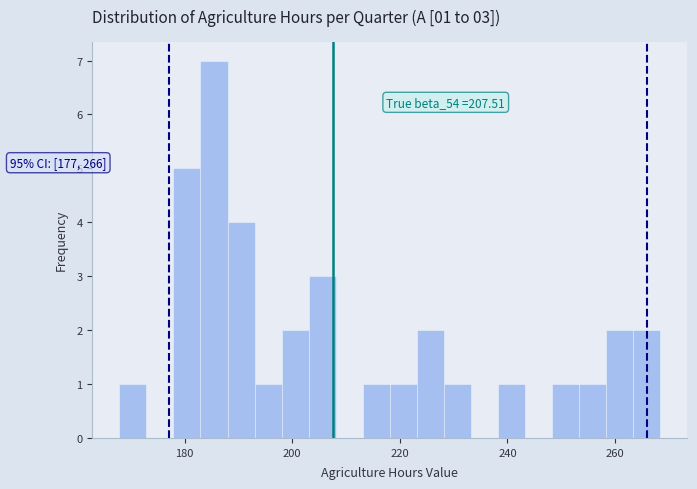

Around what value on the x-axis is the tallest bar? Give the approximate position of its centre, as read against the axis.

186